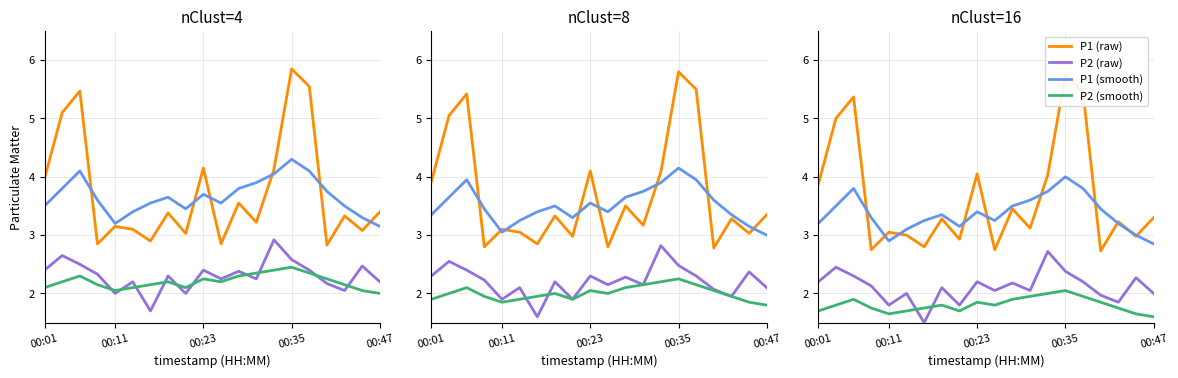

What is the label of the 19th point from the left?

18